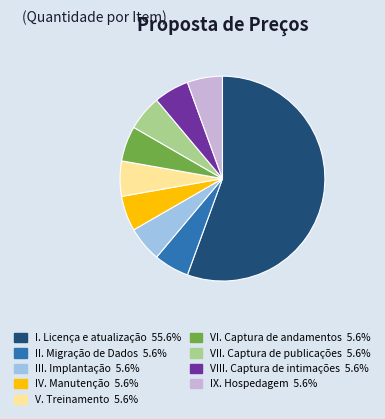

Is it true that III. Implantação is 1% of the pie?

False